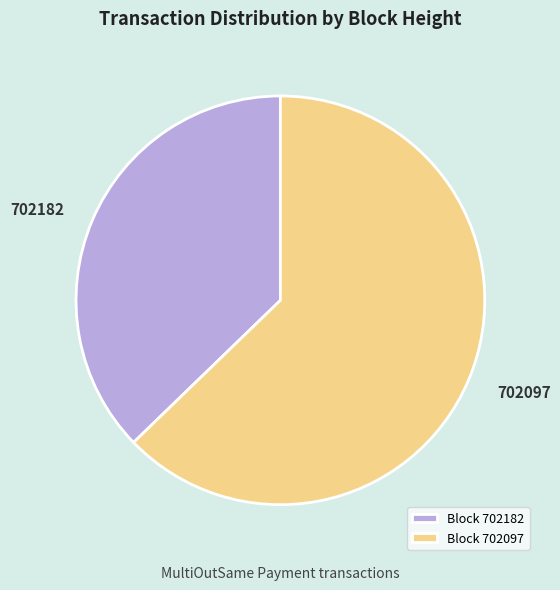

Does 702182 represent more than half of the total?

No